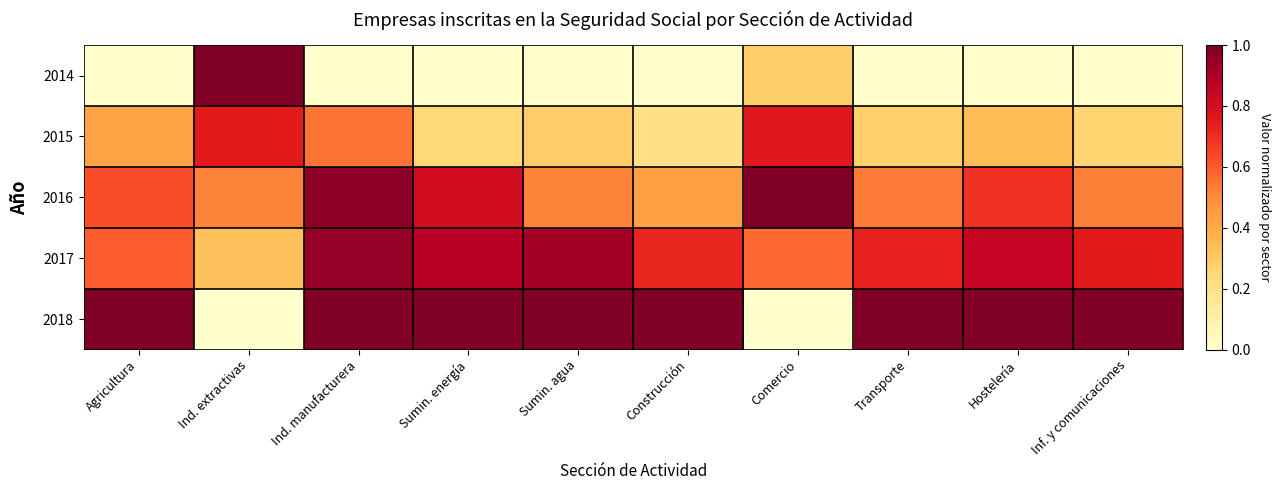

Which label corresponds to the smallest value in the chart?

Agricultura